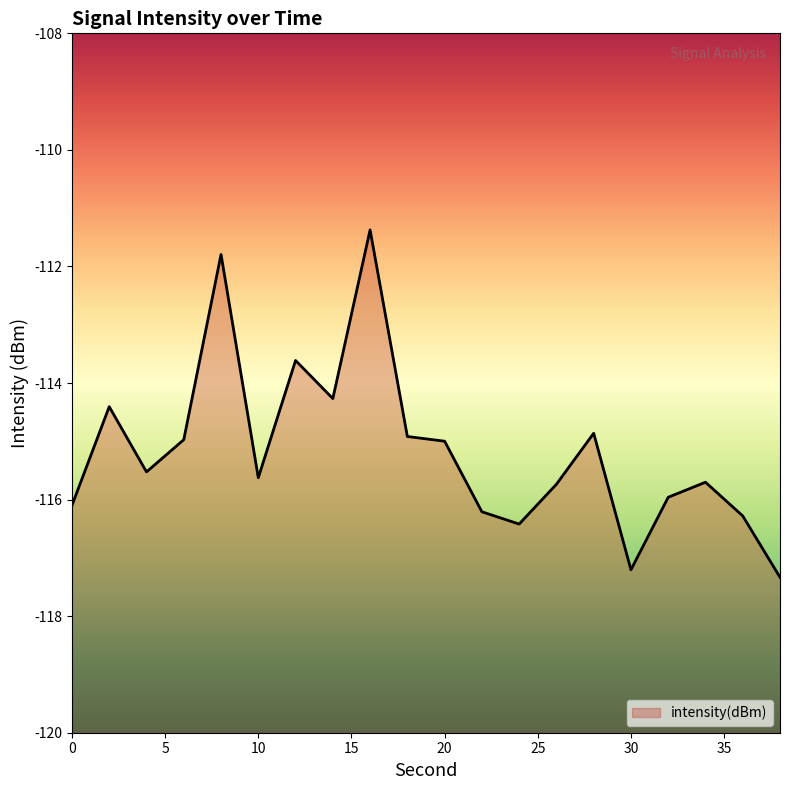

Reading left to right, what are all the values shown in this chart?

0=-116.1	2=-114.4	4=-115.5	6=-115.0	8=-111.8	10=-115.6	12=-113.6	14=-114.3	16=-111.4	18=-114.9	20=-115.0	22=-116.2	24=-116.4	26=-115.7	28=-114.9	30=-117.2	32=-116.0	34=-115.7	36=-116.3	38=-117.3